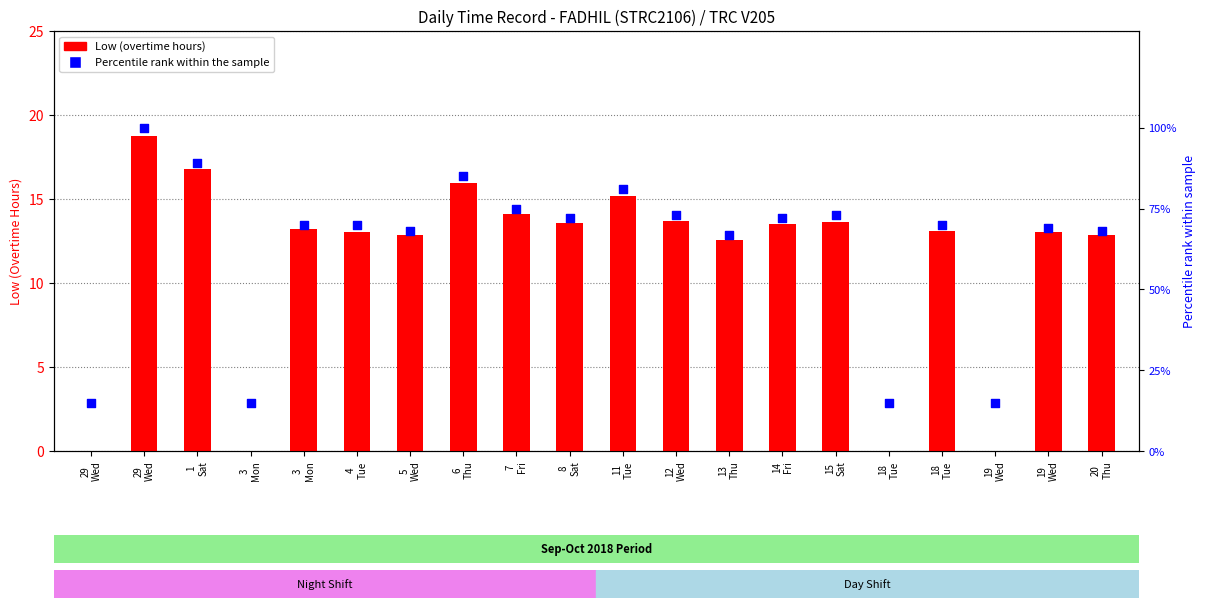

What are all the series names shown in the legend?

Low (overtime hours), Percentile rank within the sample